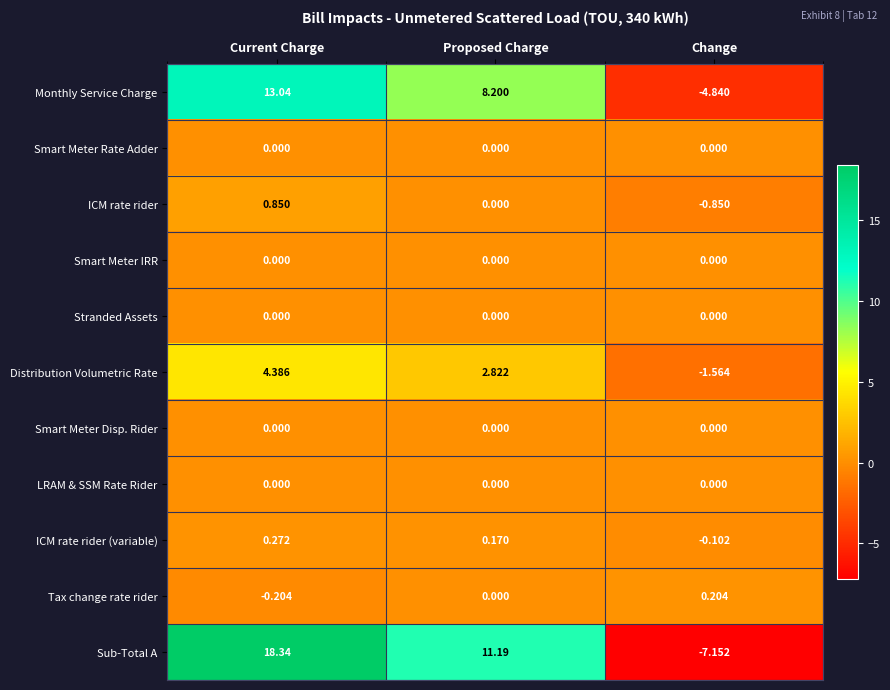

Is the value of Monthly Service Charge at Current Charge greater than the value of Smart Meter Disp. Rider at Proposed Charge?

Yes